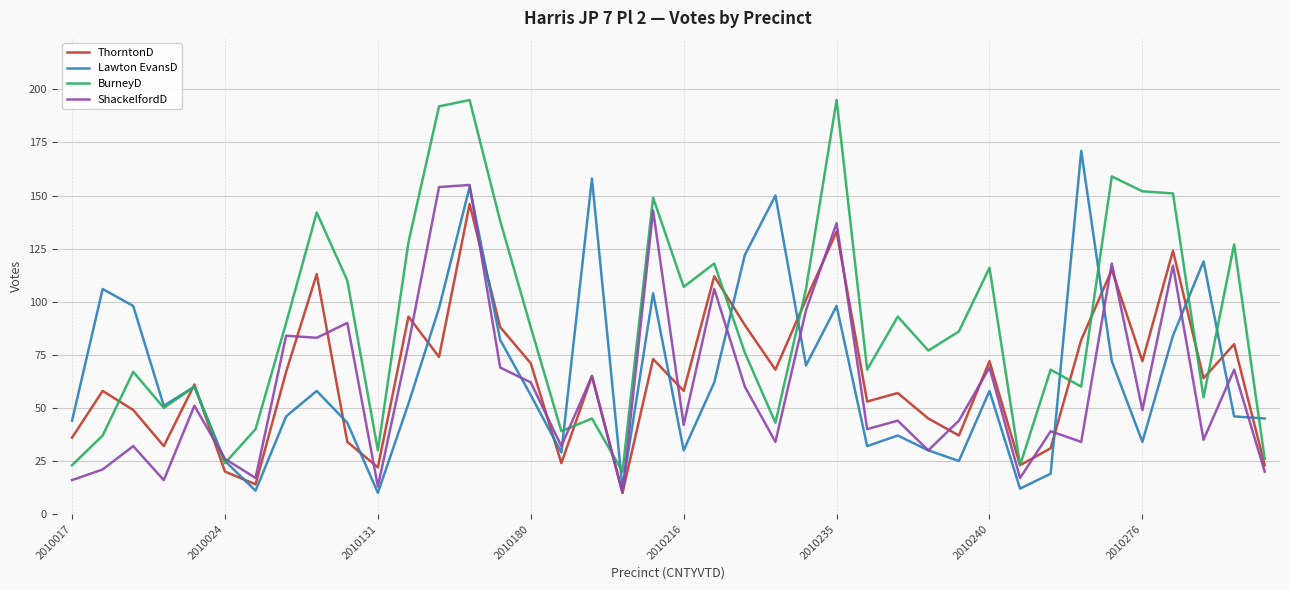

Which series has the largest range (max minus min)?

BurneyD